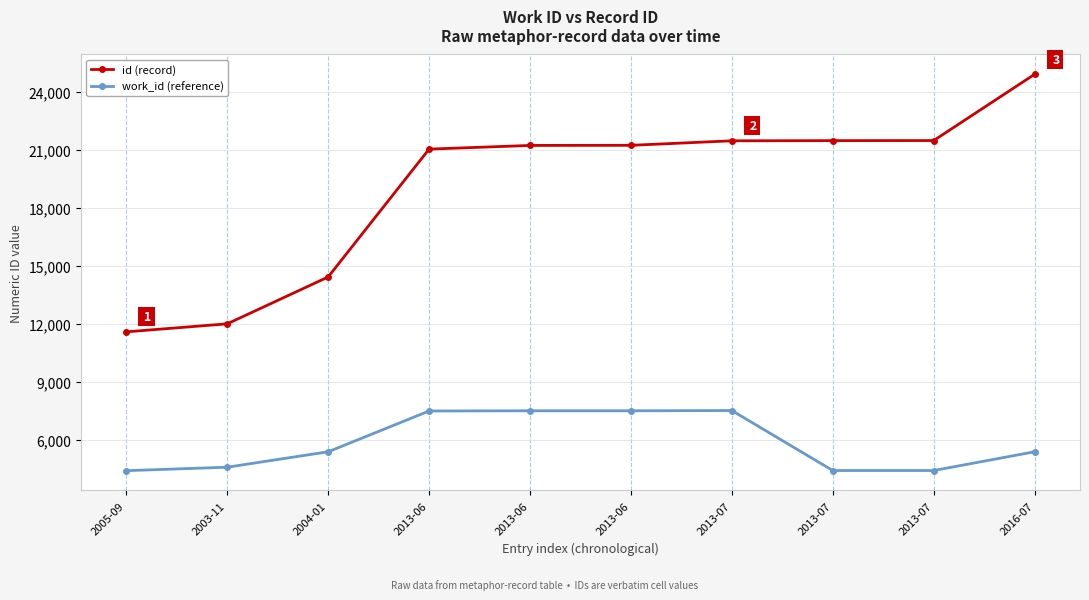

True or false: work_id (reference) and id (record) cross at least once.

False